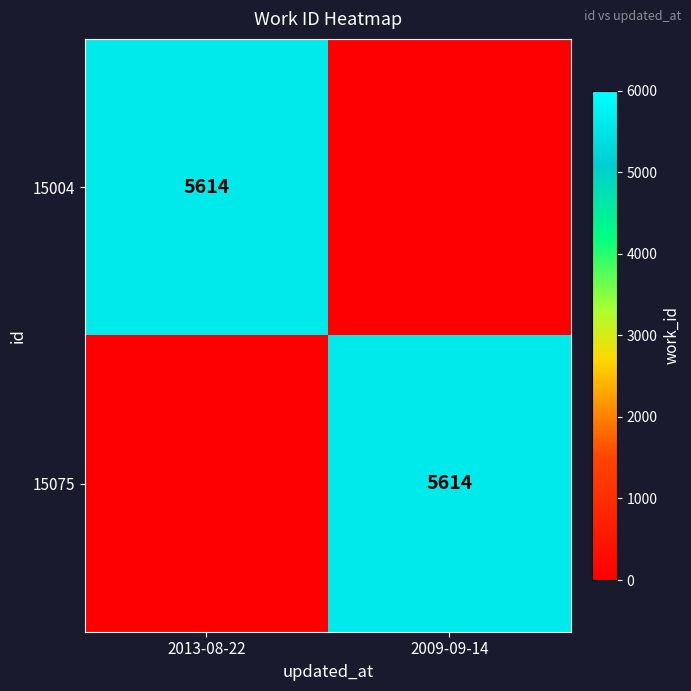

The value of 15075 at 2009-09-14 is 2853. True or false?

False